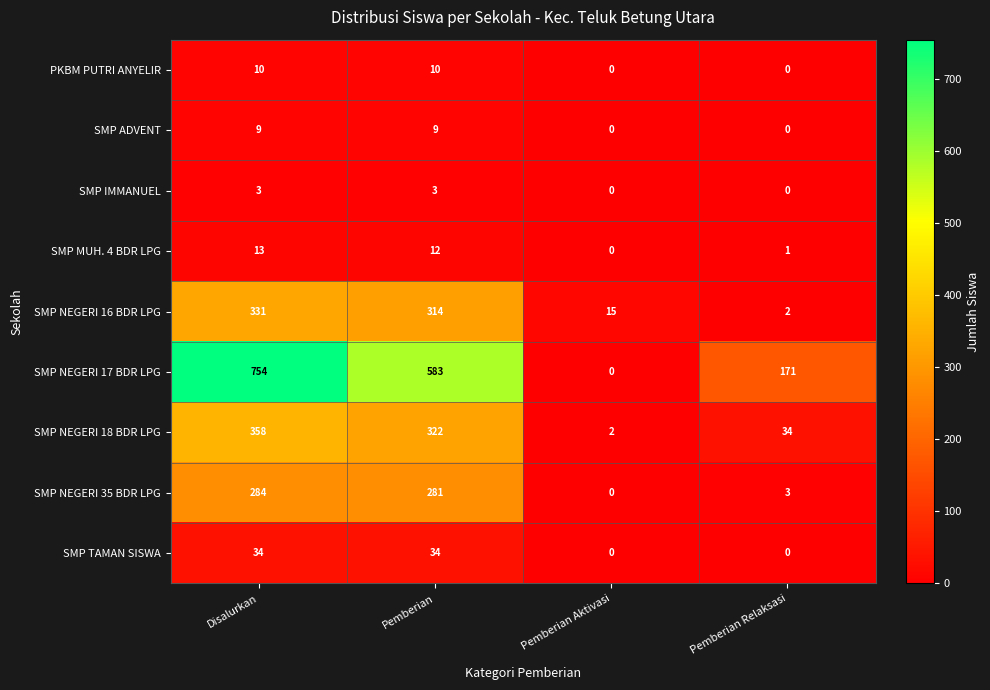

At which label is SMP NEGERI 18 BDR LPG closest to 180?

Pemberian